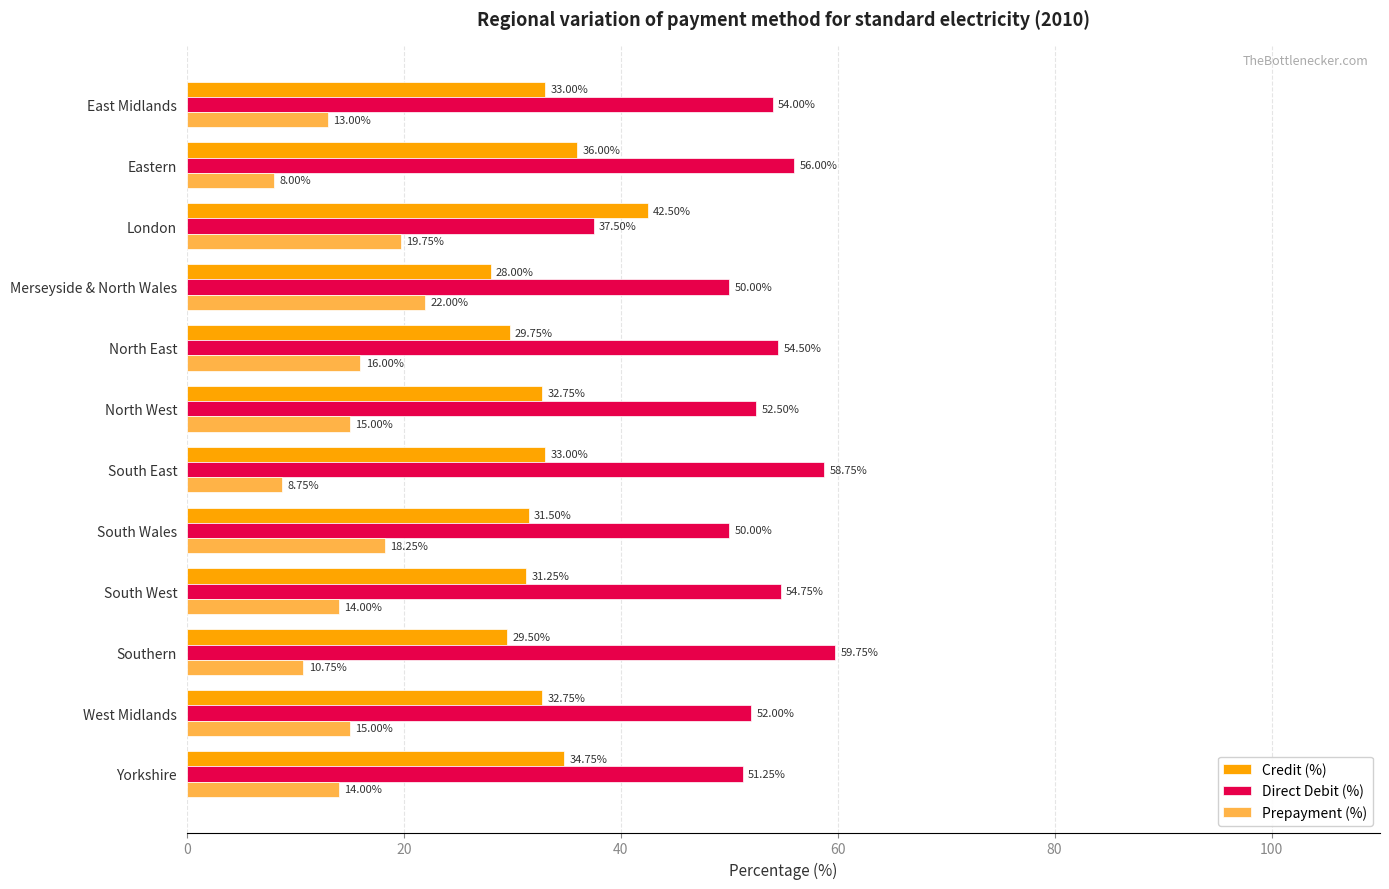

What is the spread (max minus min) of values at North West?

37.5